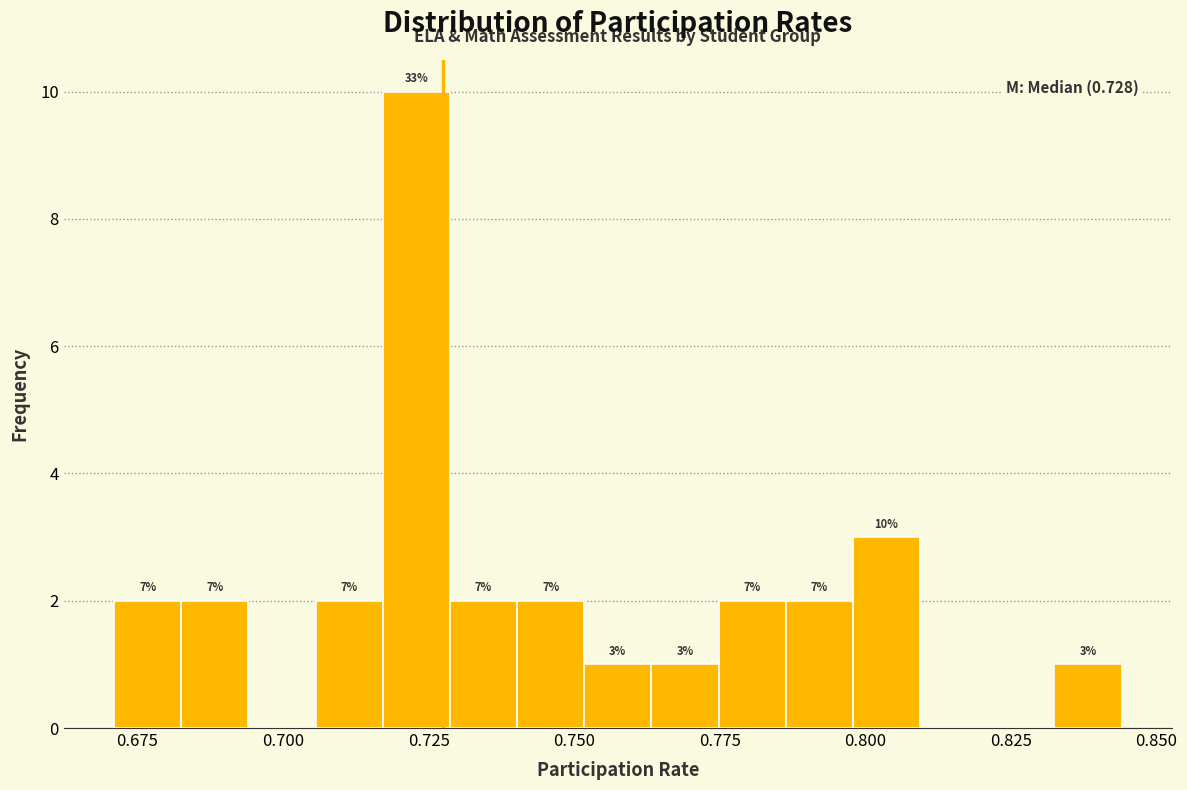

Read against the x-axis, roughly where is the centre of the tallest bar?

0.725